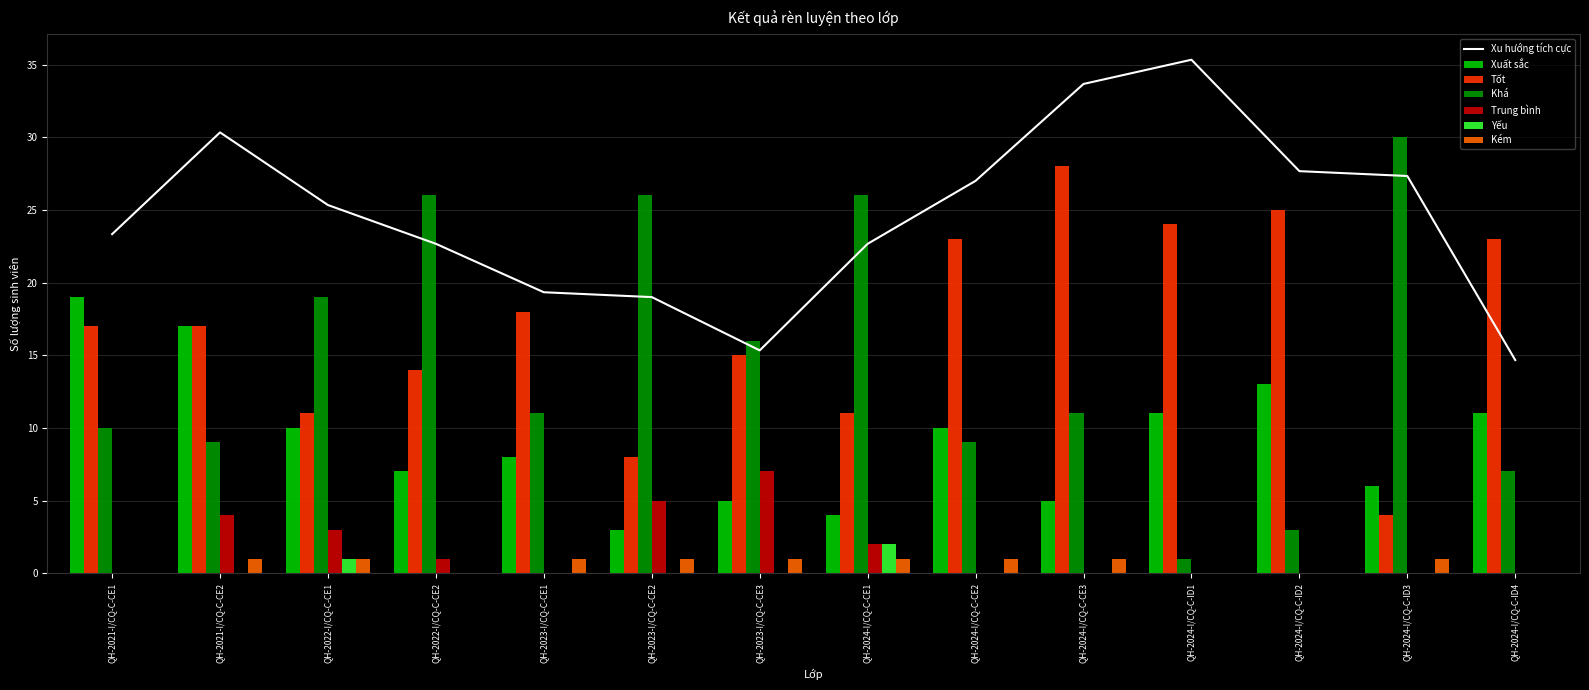

What is the value of the Kém bar at the 2nd from the left?

1